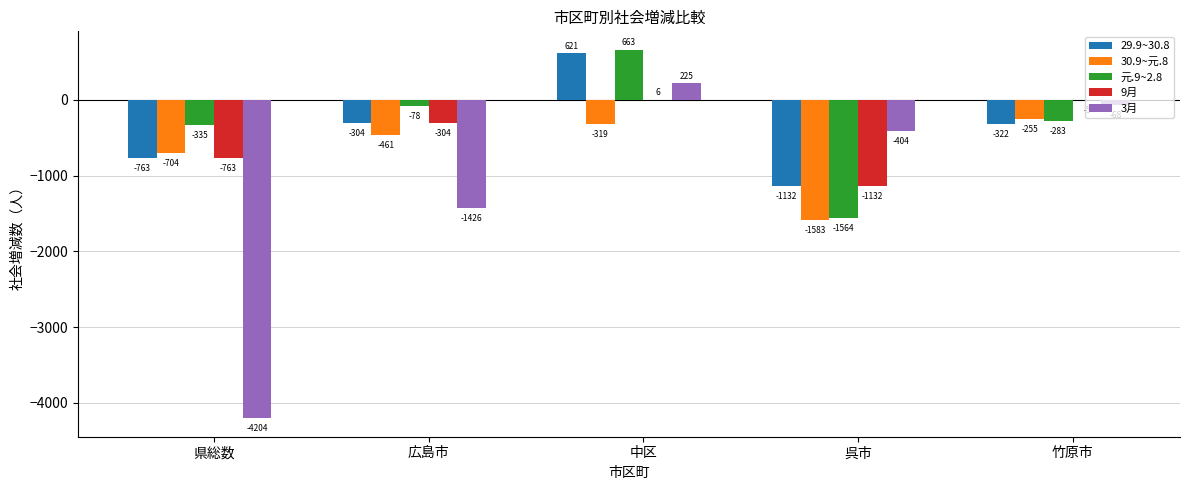

What is the sum of all 9月 values?

-2198